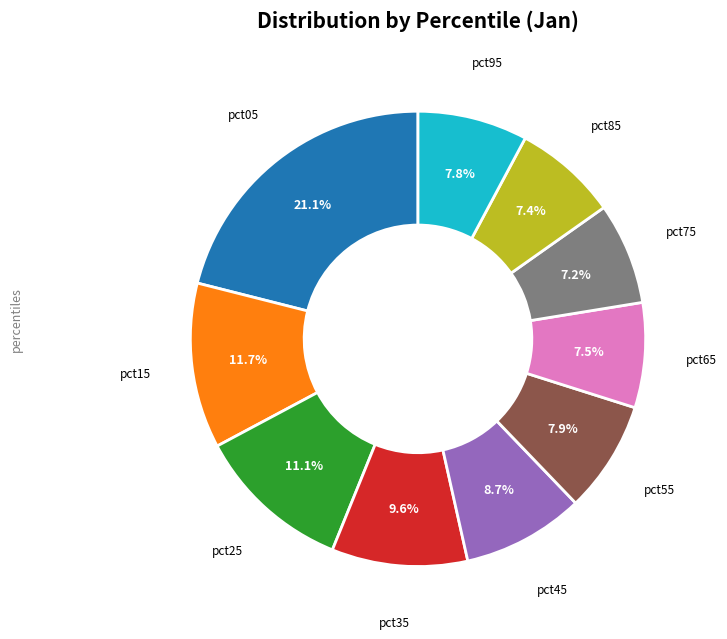

Is there a majority slice in this chart?

No